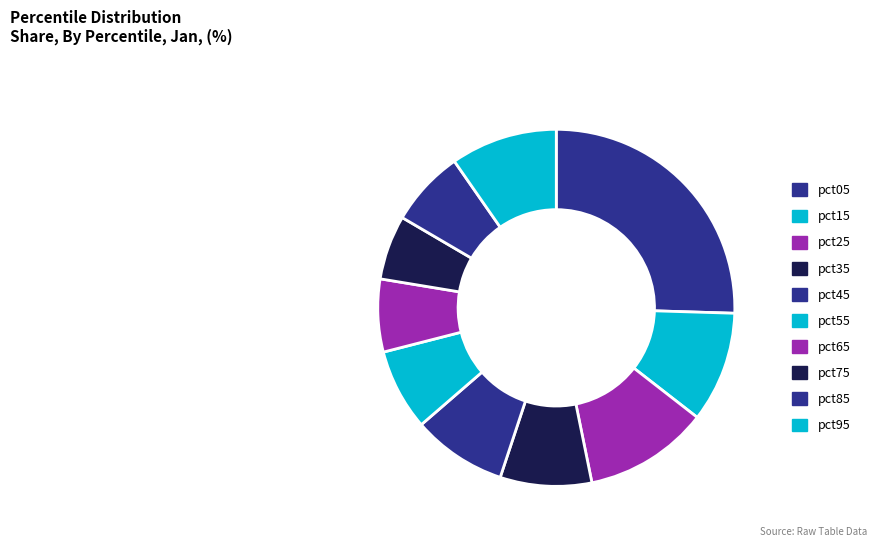

To the nearest percent, what is the average slice percentage?

10%